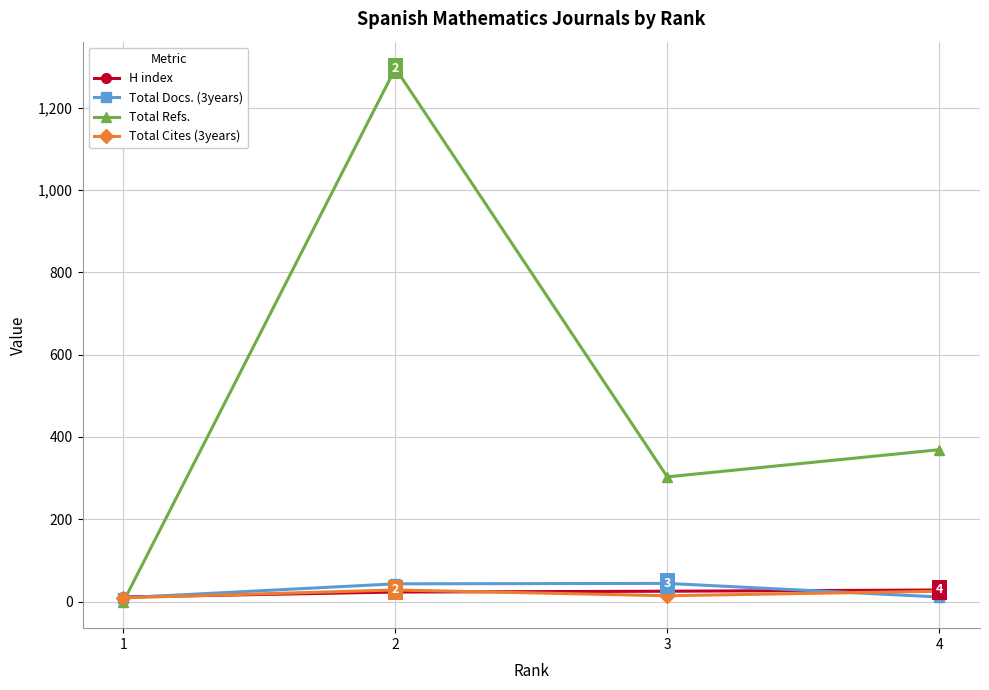

What is the approximate value of Total Cites (3years) at 1, to the nearest 10?

10